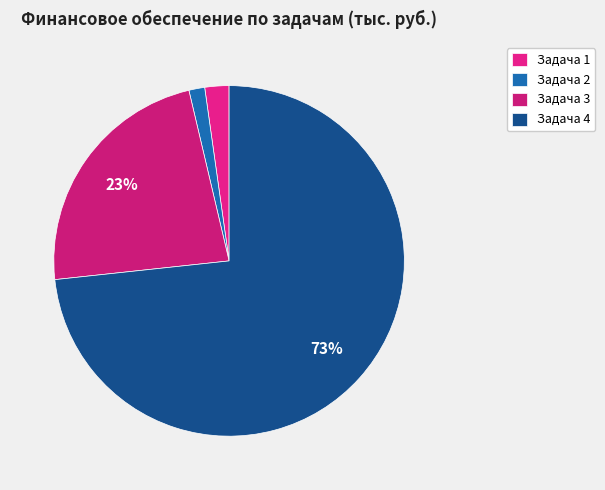

The Задача 3 slice represents 32% of the pie. True or false?

False